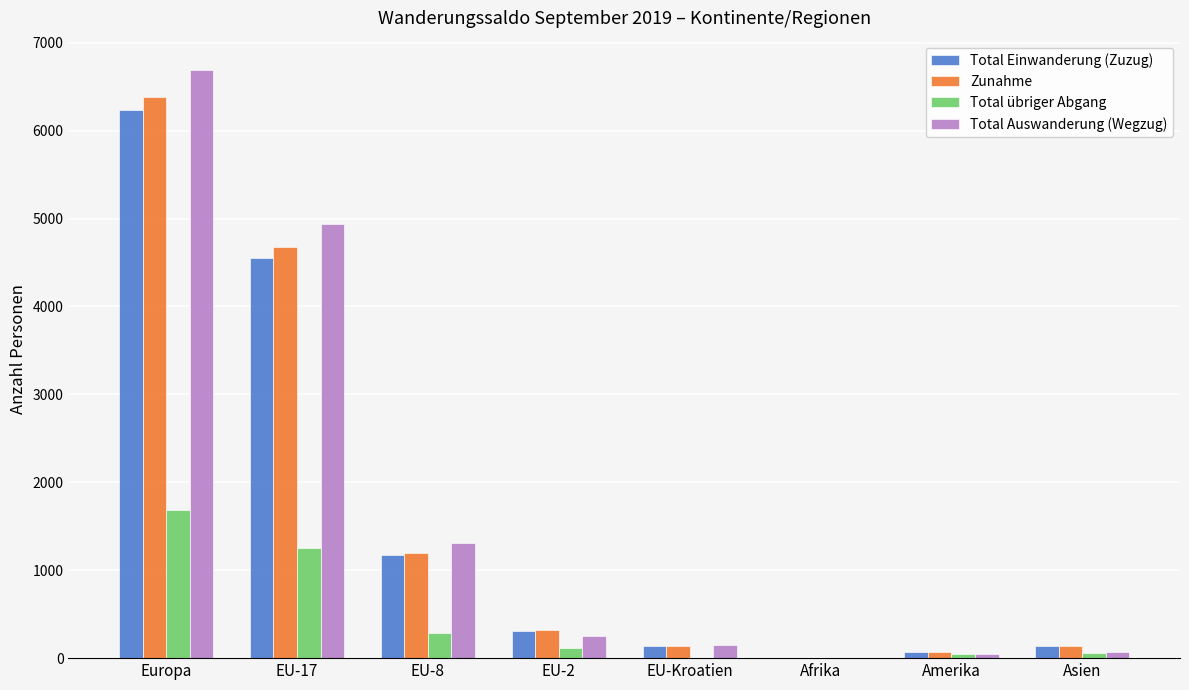

How many groups of bars are there?

8